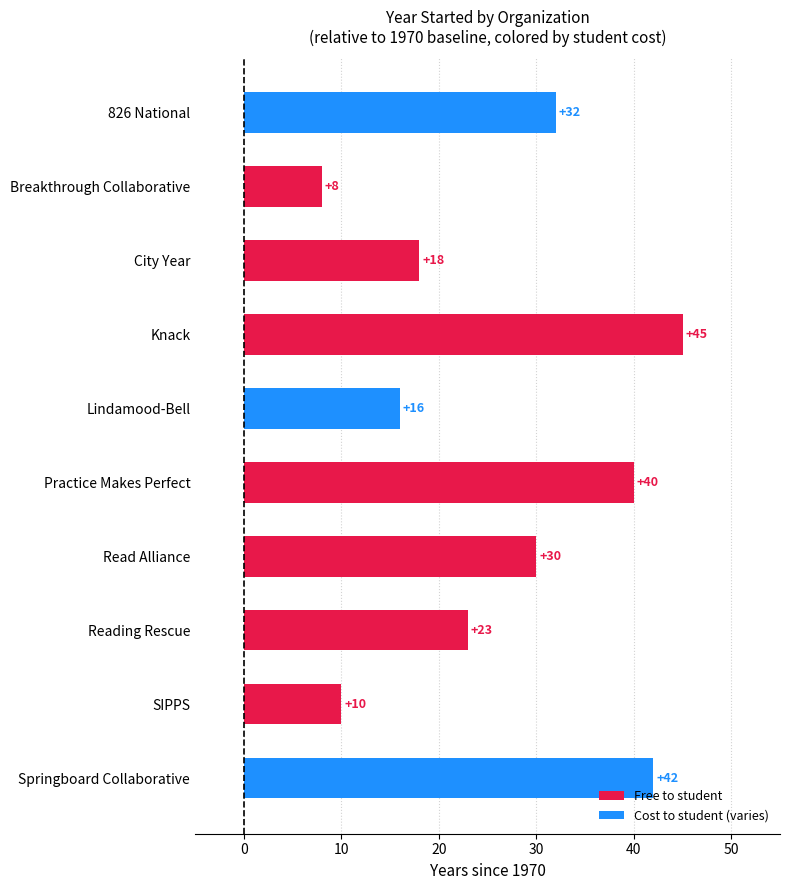

What is the average value?

26